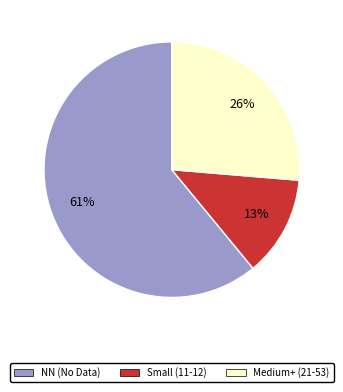

To the nearest percent, what is the difference between the largest and smallest slice percentages?

48%